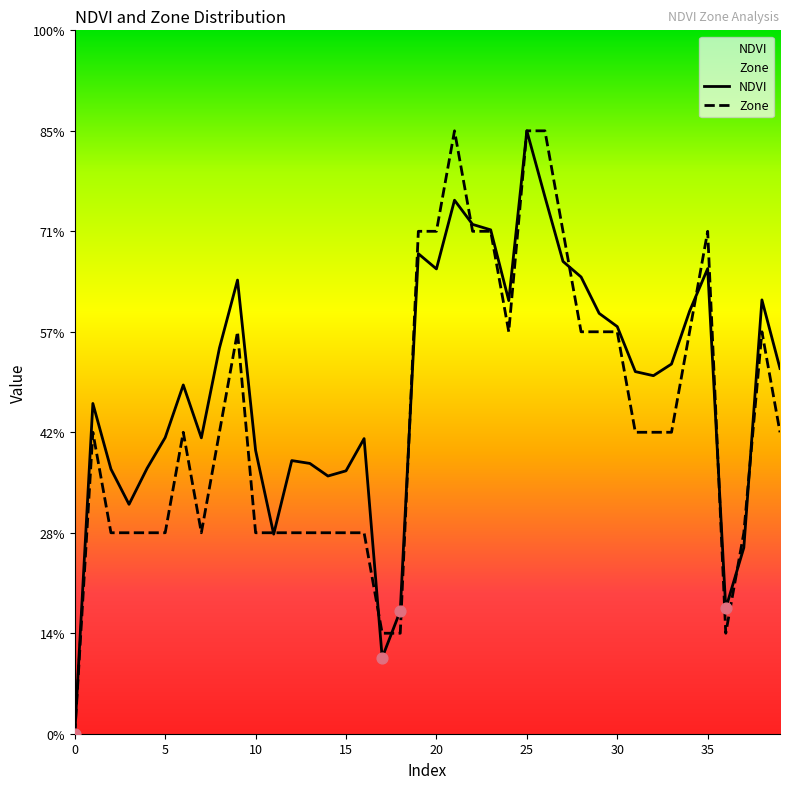

Which series reaches the minimum Y coordinate?

NDVI